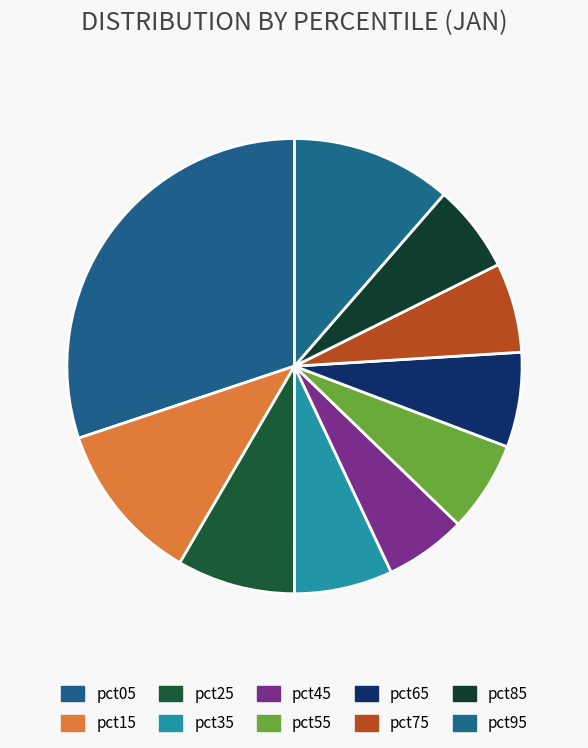

Between pct55 and pct85, which is larger?

pct55